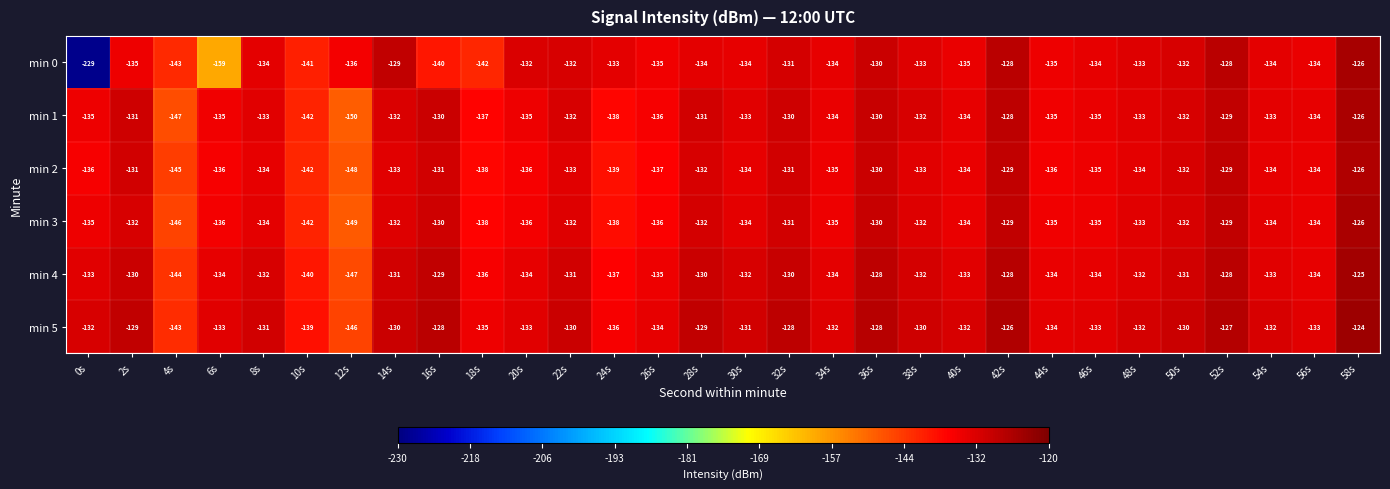

What value does the min 5 series have at 22s?

-130